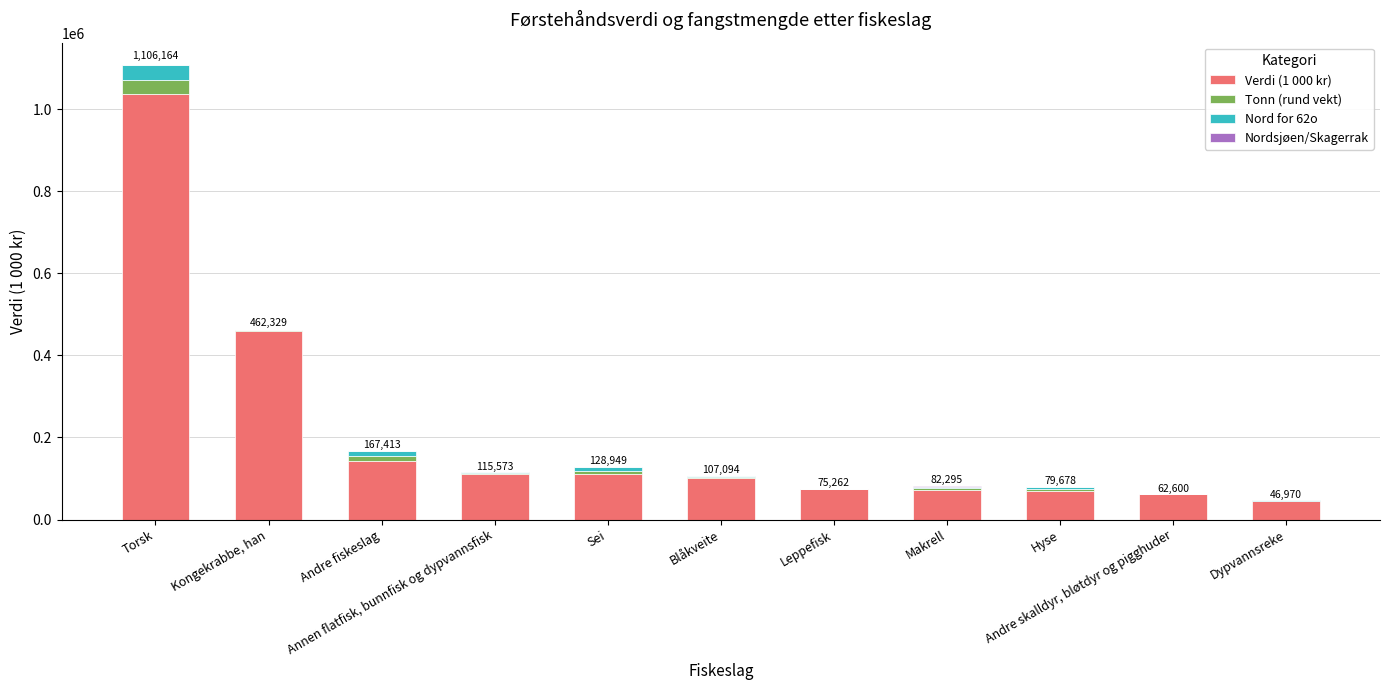

What is the sum of all Verdi (1 000 kr) values?

2285352.6